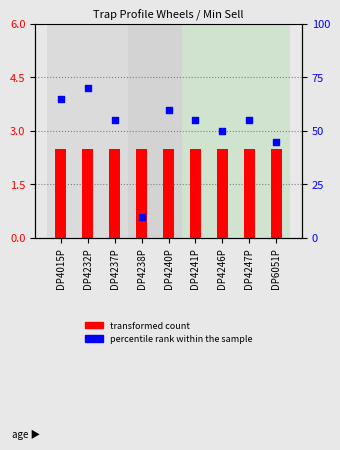

Which series has the largest total across all categories?

percentile rank within the sample